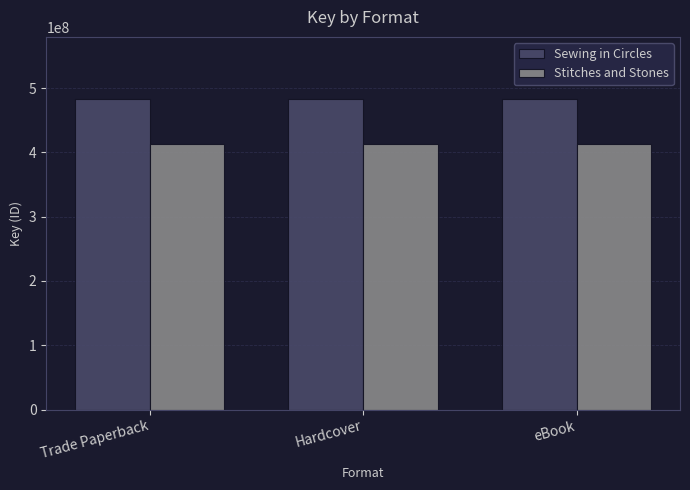

The value of Sewing in Circles at Hardcover is 163829158. True or false?

False